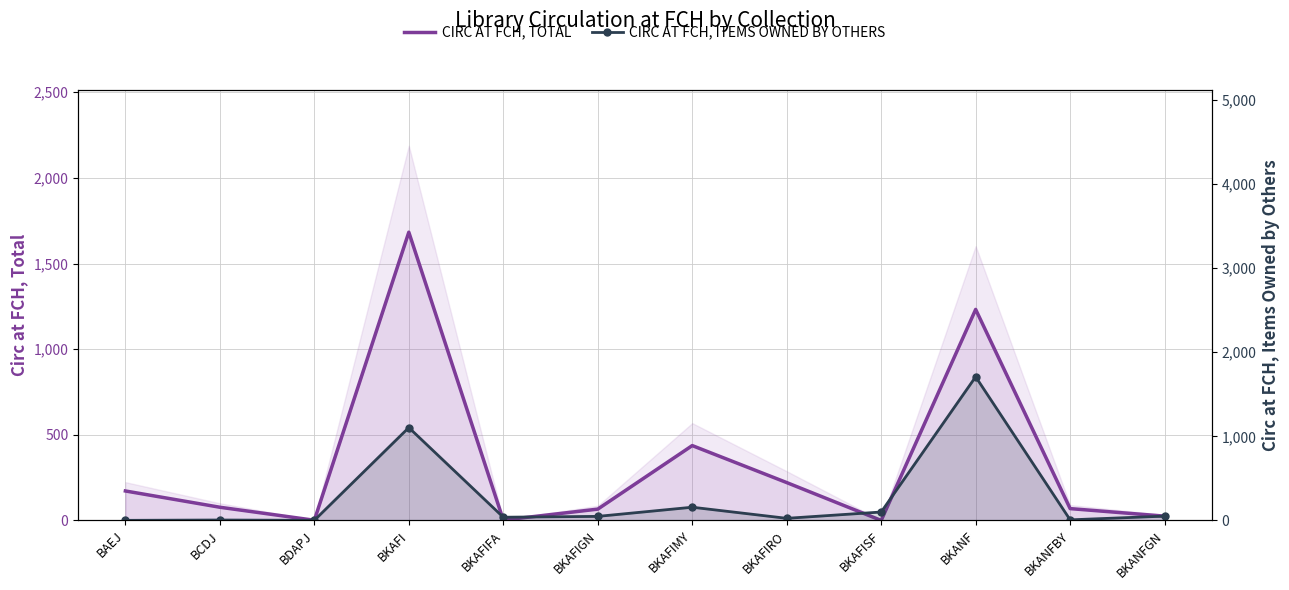

How many lines are shown in the chart?

2